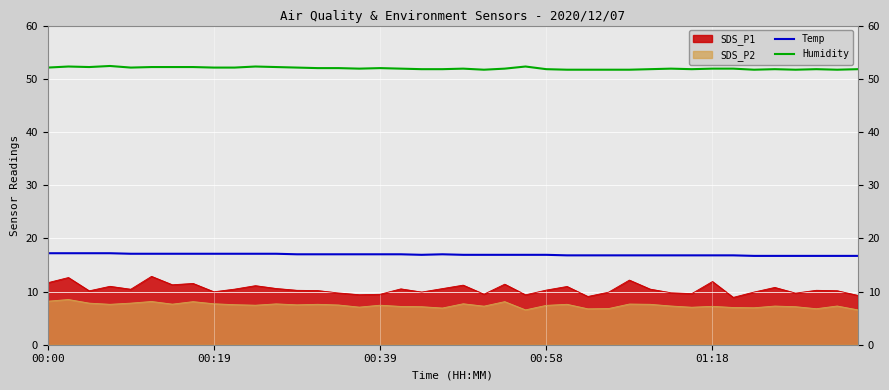

What is the lowest value of the Humidity series?

51.7